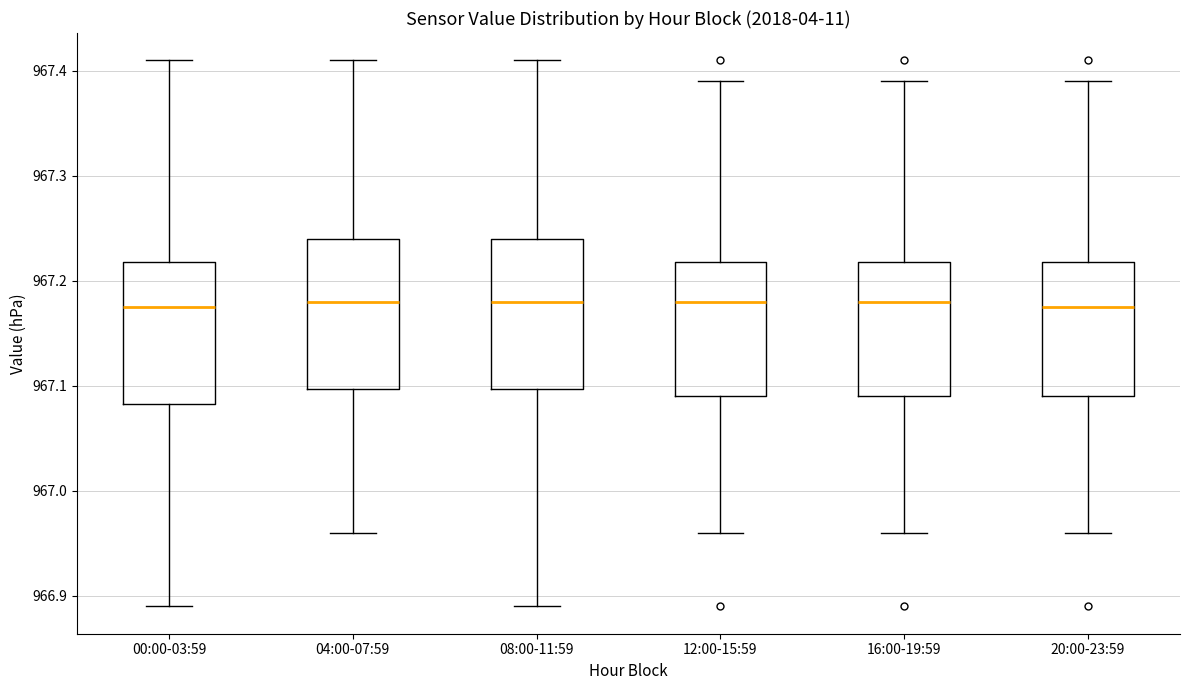

Reading left to right, read every box against the y-axis: the position of its median line, the range the box covers, and the ends of its whiskers. The values are not printed on the chart, so give them approximately, as read against the axis.

00:00-03:59: median 967.18, box 967.08 to 967.22, whiskers 966.89 to 967.41
04:00-07:59: median 967.18, box 967.10 to 967.24, whiskers 966.96 to 967.41
08:00-11:59: median 967.18, box 967.10 to 967.24, whiskers 966.89 to 967.41
12:00-15:59: median 967.18, box 967.09 to 967.22, whiskers 966.96 to 967.39
16:00-19:59: median 967.18, box 967.09 to 967.22, whiskers 966.96 to 967.39
20:00-23:59: median 967.18, box 967.09 to 967.22, whiskers 966.96 to 967.39